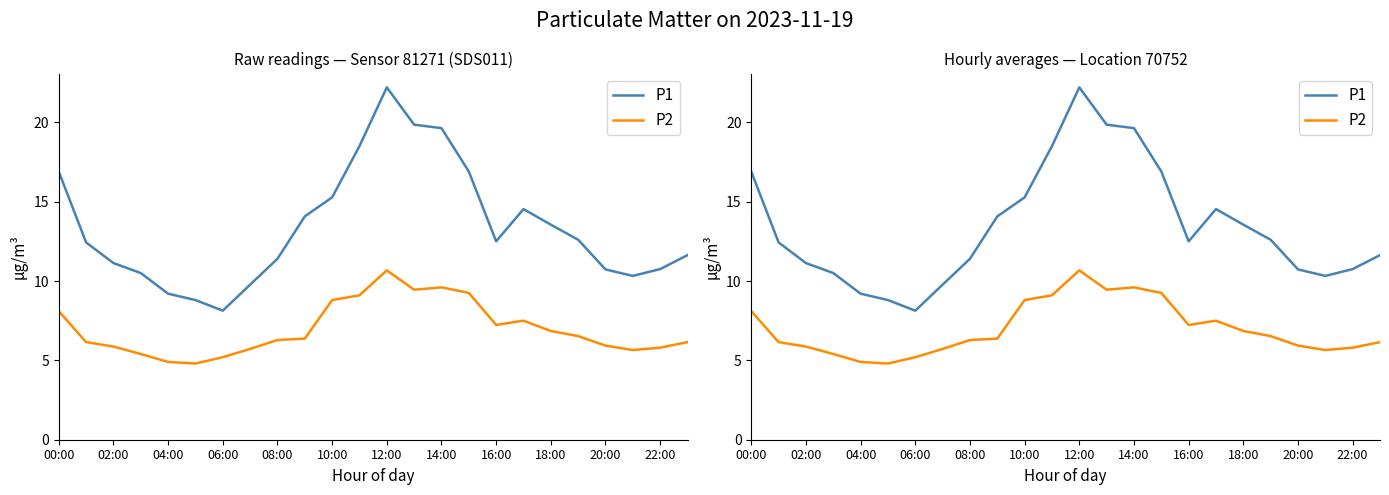

True or false: P2 and P1 intersect in this chart.

False